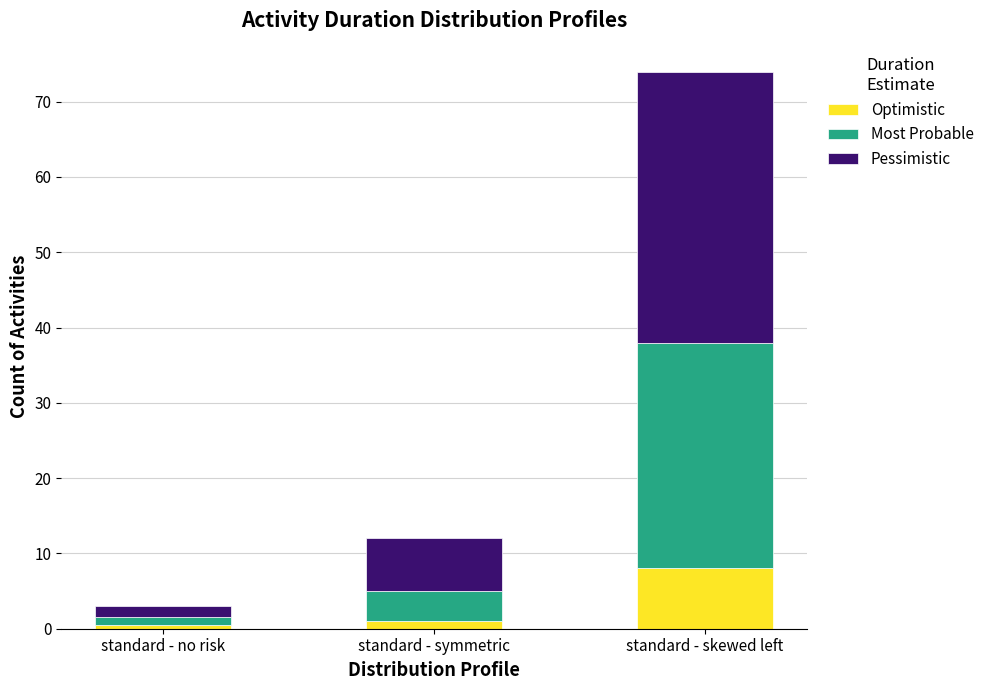

How many bars are there in total?

3